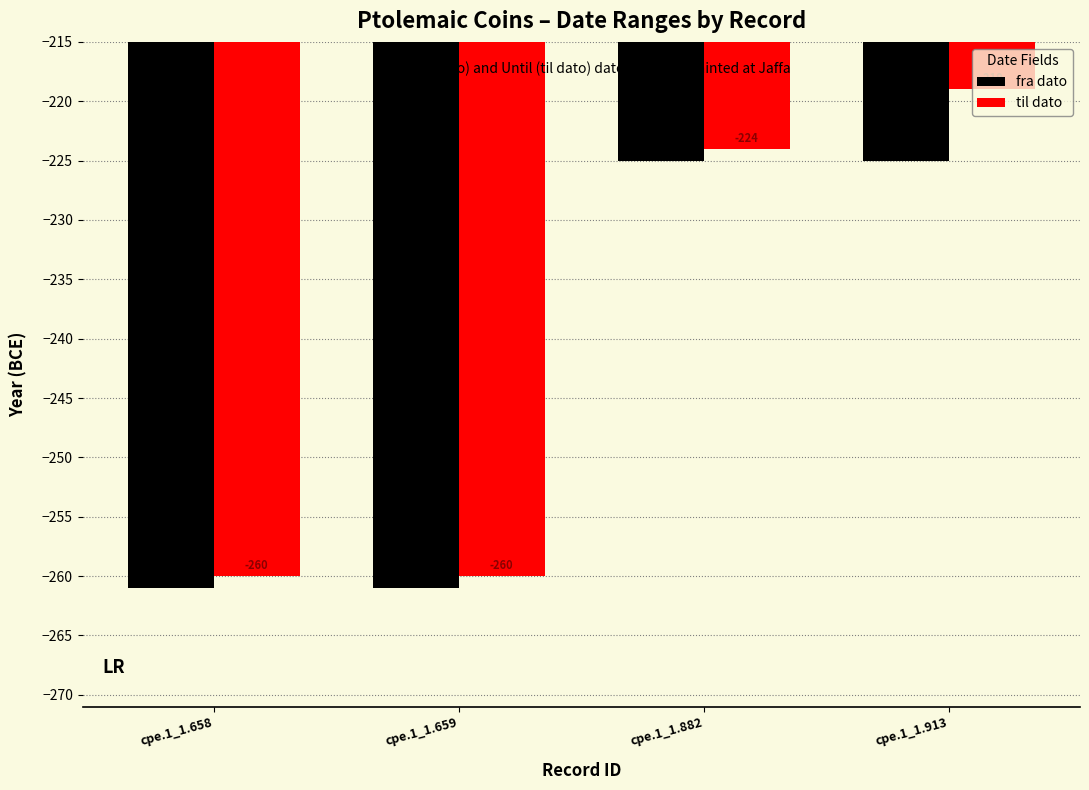

Reading left to right, what are all the values shown in this chart?

fra dato: -261	-261	-225	-225
til dato: -260	-260	-224	-219